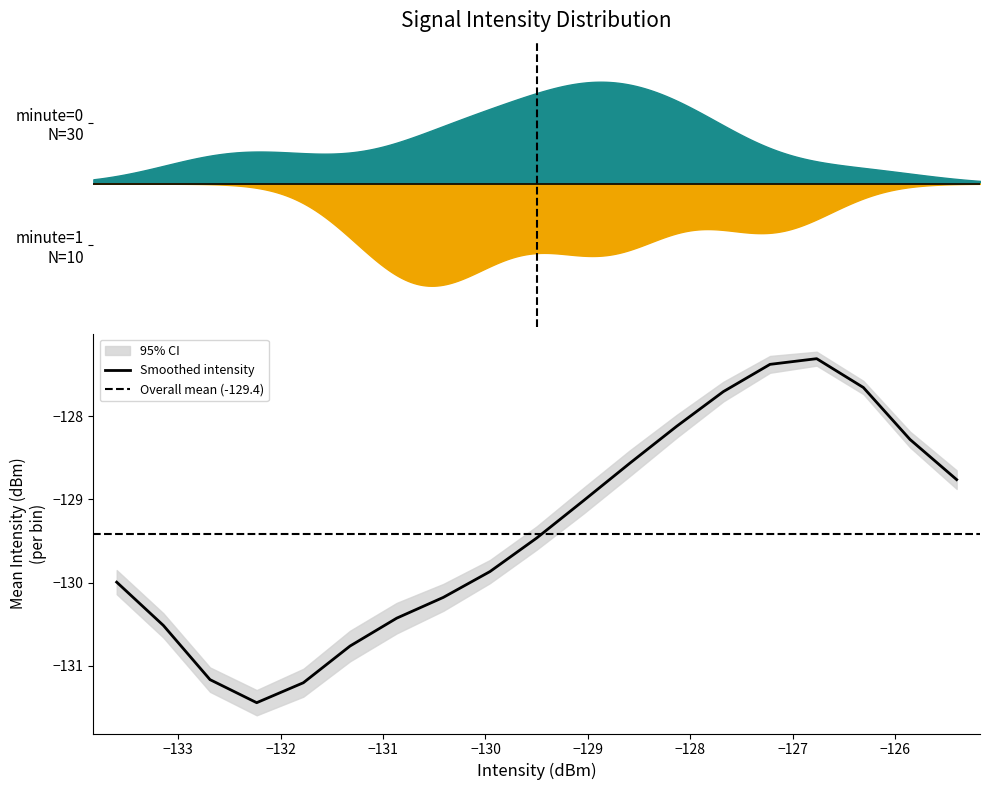

What is the maximum value for Smoothed intensity?

-127.3